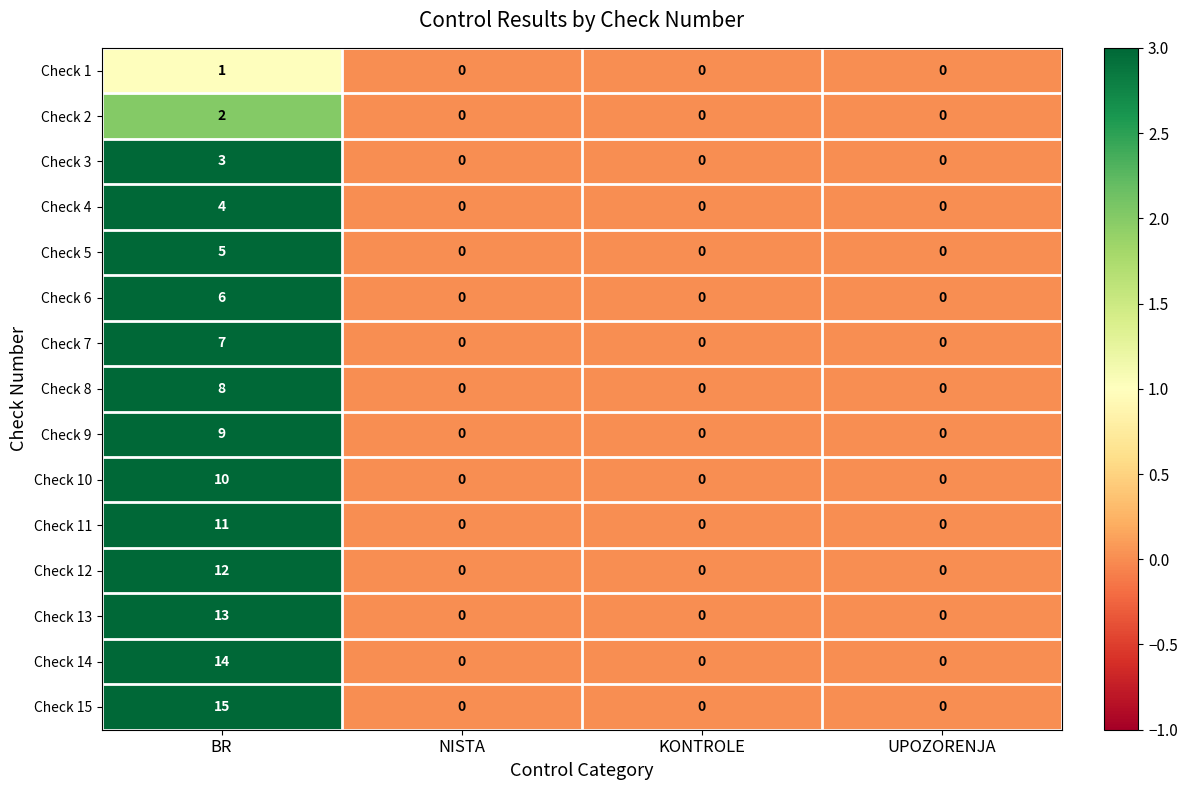

Which series has the largest total across all categories?

Check 15